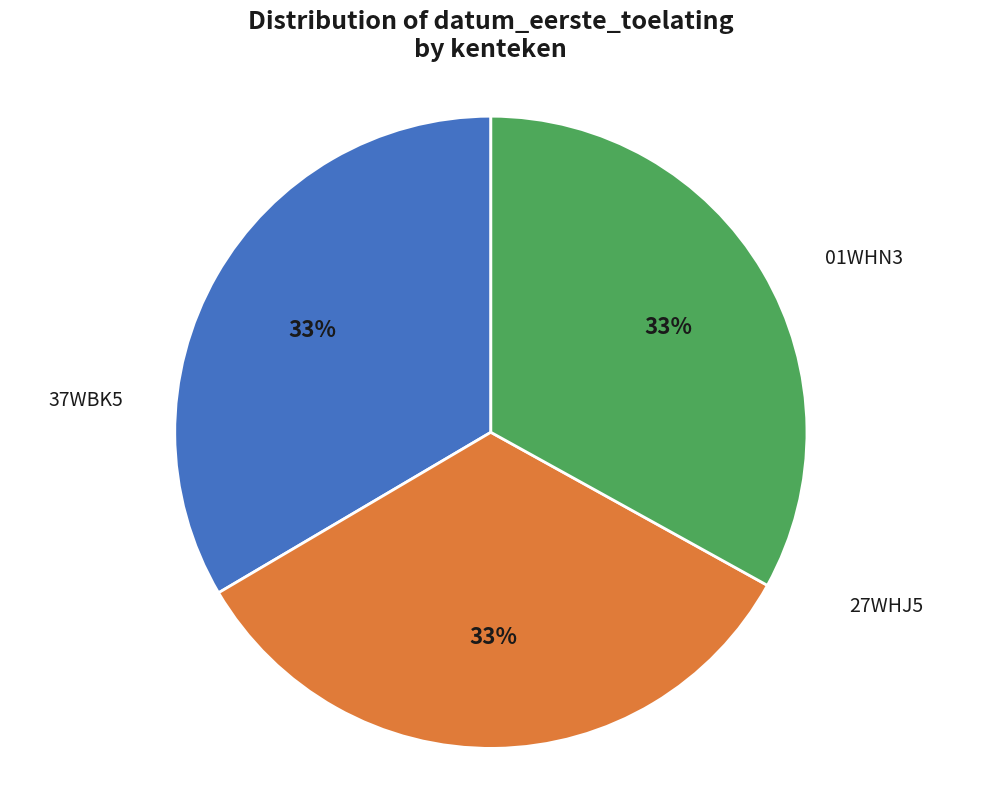

Rank the categories by value from lowest to highest.

37WBK5, 01WHN3, 27WHJ5